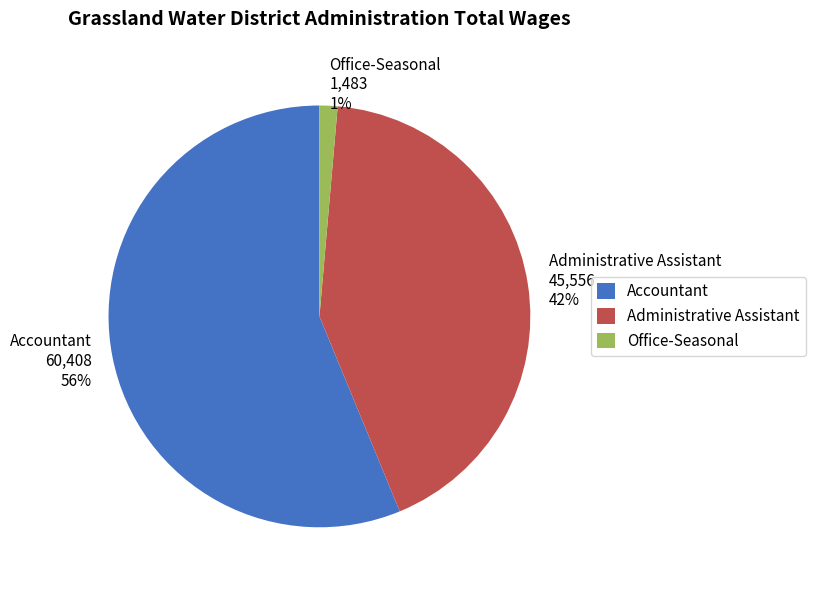

Which category has the biggest portion of the pie?

Accountant